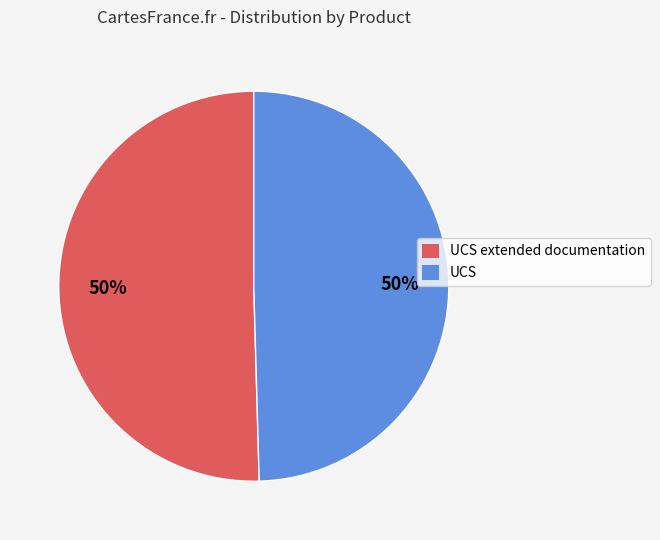

Is it true that UCS is 60% of the pie?

False